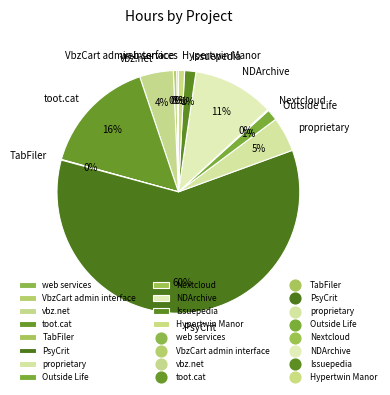

Does PsyCrit account for over 50% of the chart?

Yes